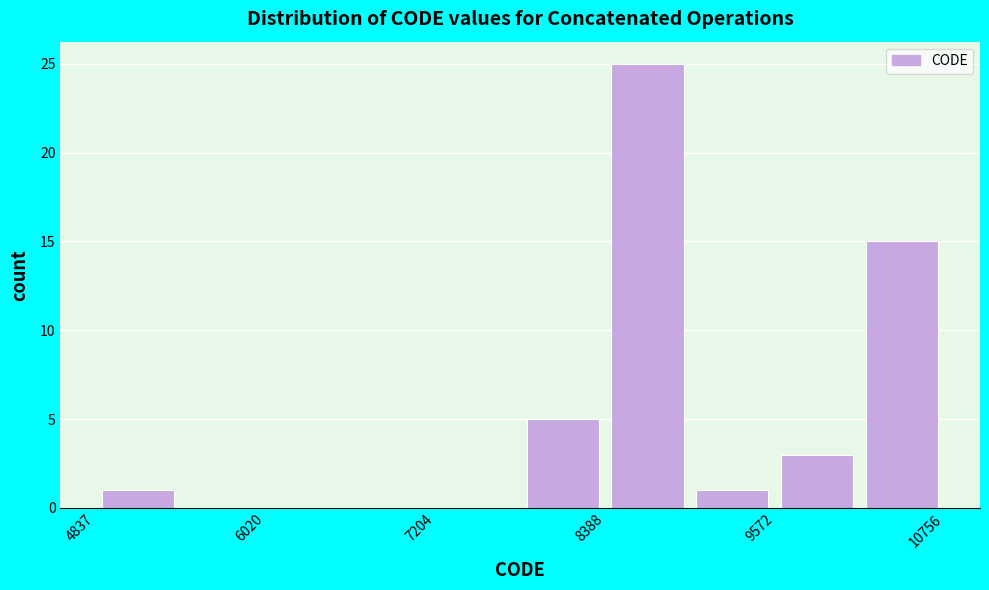

Around what value on the x-axis is the tallest bar? Give the approximate position of its centre, as read against the axis.

8600